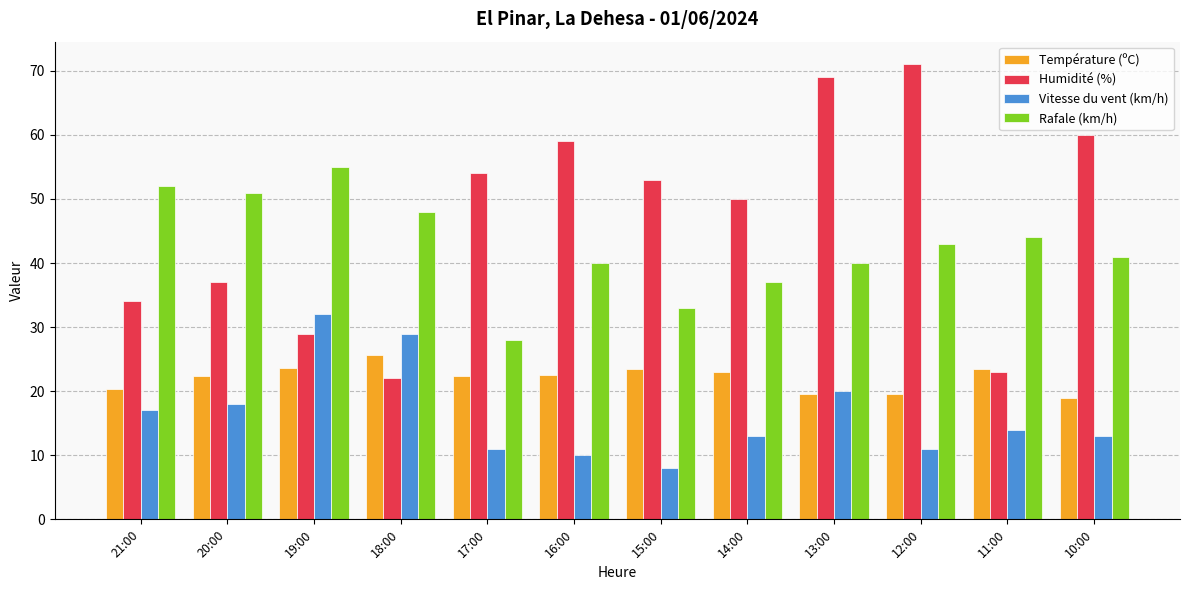

Which series changed the most between 17:00 and 11:00?

Humidité (%)